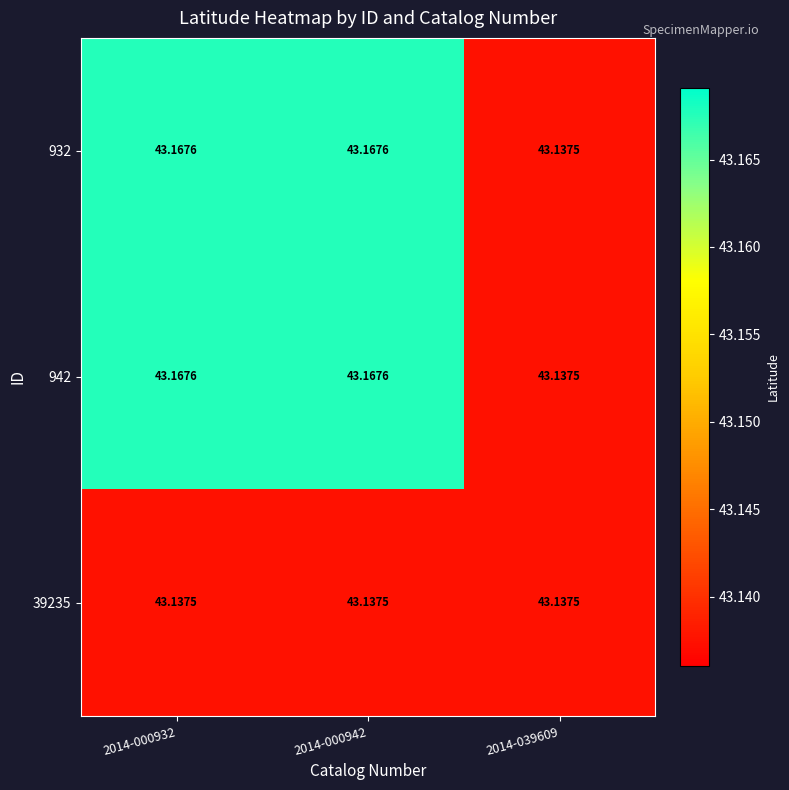

Is the value of 39235 at 2014-039609 greater than the value of 932 at 2014-000942?

No